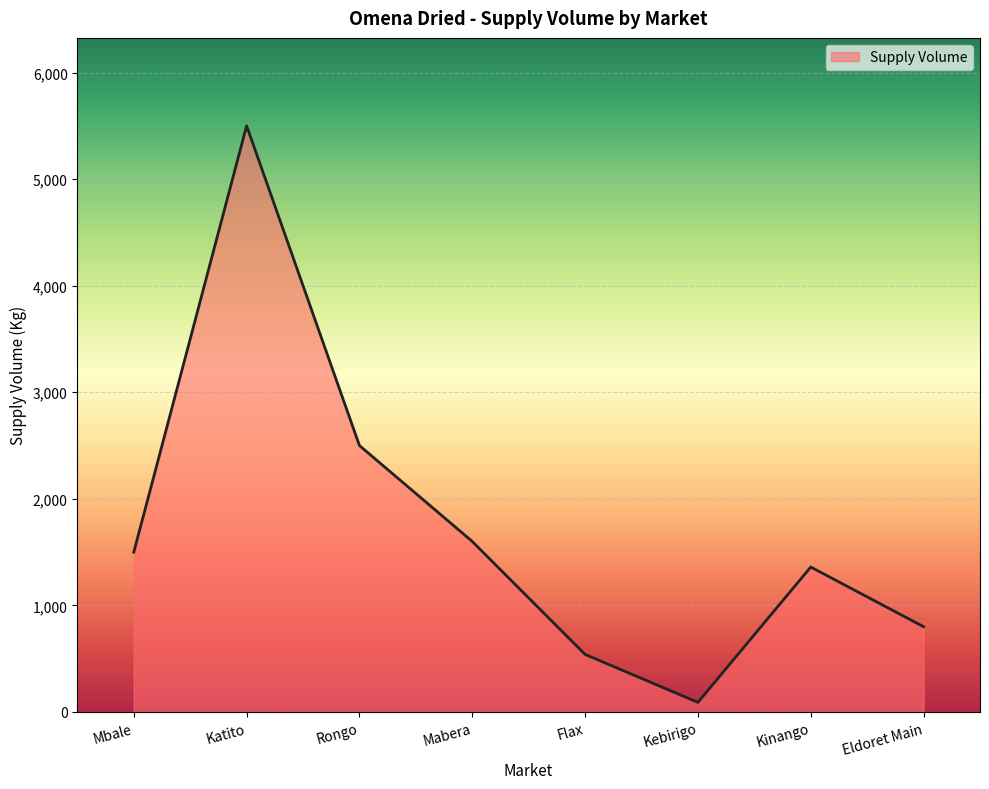

What is the approximate value at Mbale, to the nearest 100?

1500